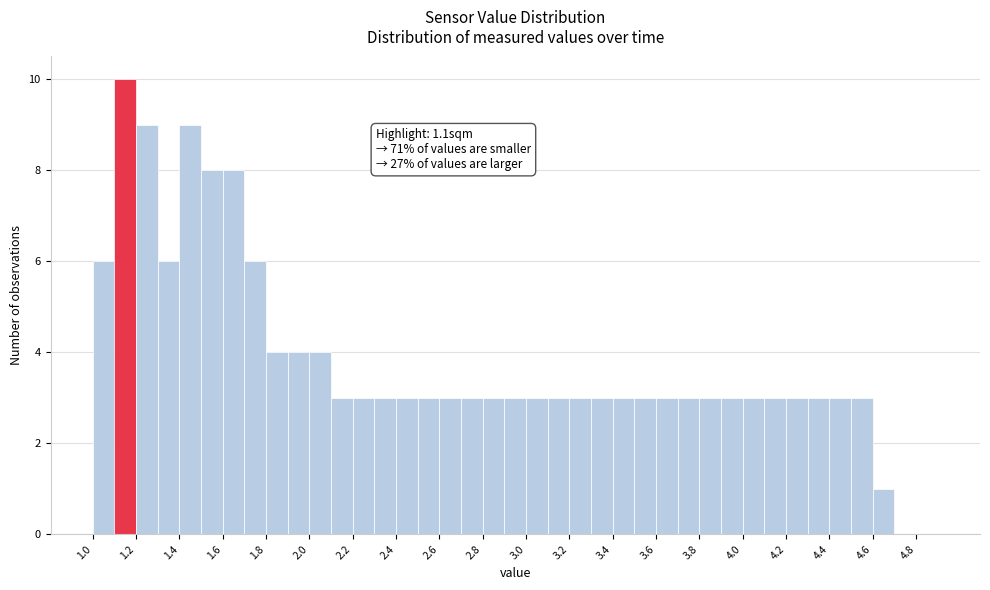

Over which range of the x-axis is the bar tallest?

1.1 to 1.2